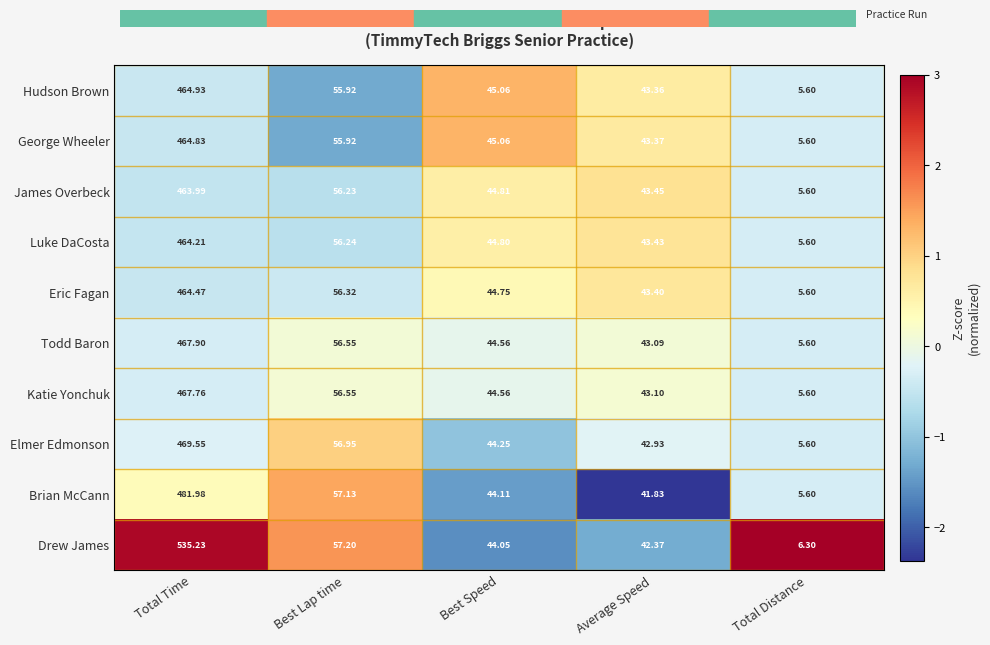

Between Total Time and Total Distance, which series saw the biggest shift?

Drew James